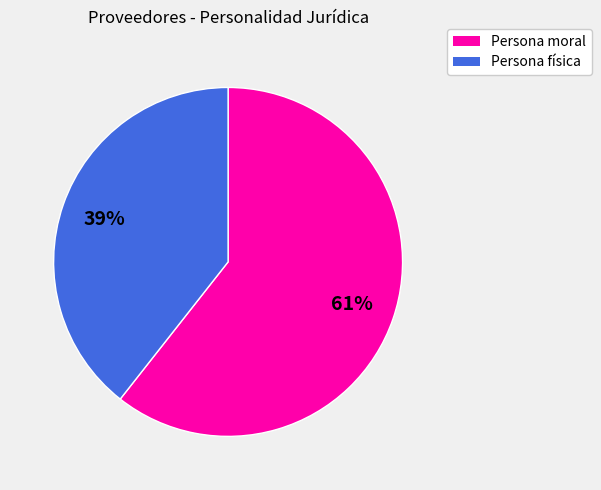

Does Persona física account for over 50% of the chart?

No